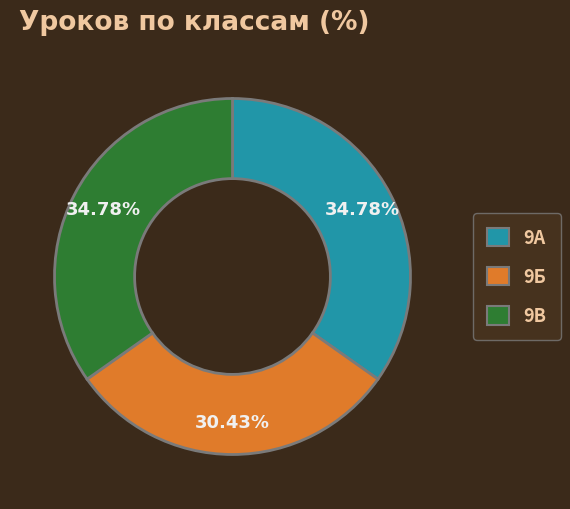

Approximately how many times larger is the value at 9В compared to 9А?

1.0